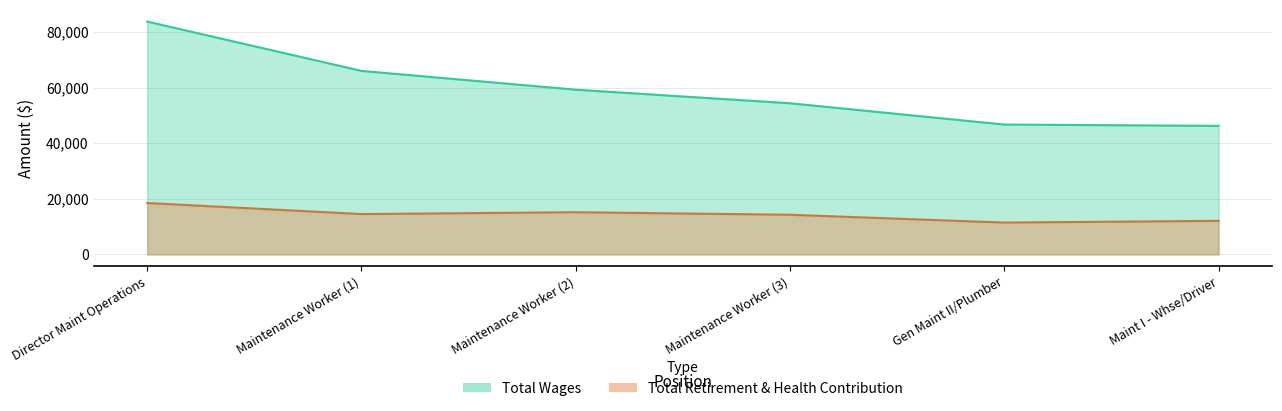

Reading left to right, transcribe all the data shown in this chart.

total_wages: 83737	65996	59238	54359	46698	46237
total_retirement_health: 18485	14503	15173	14252	11448	12072